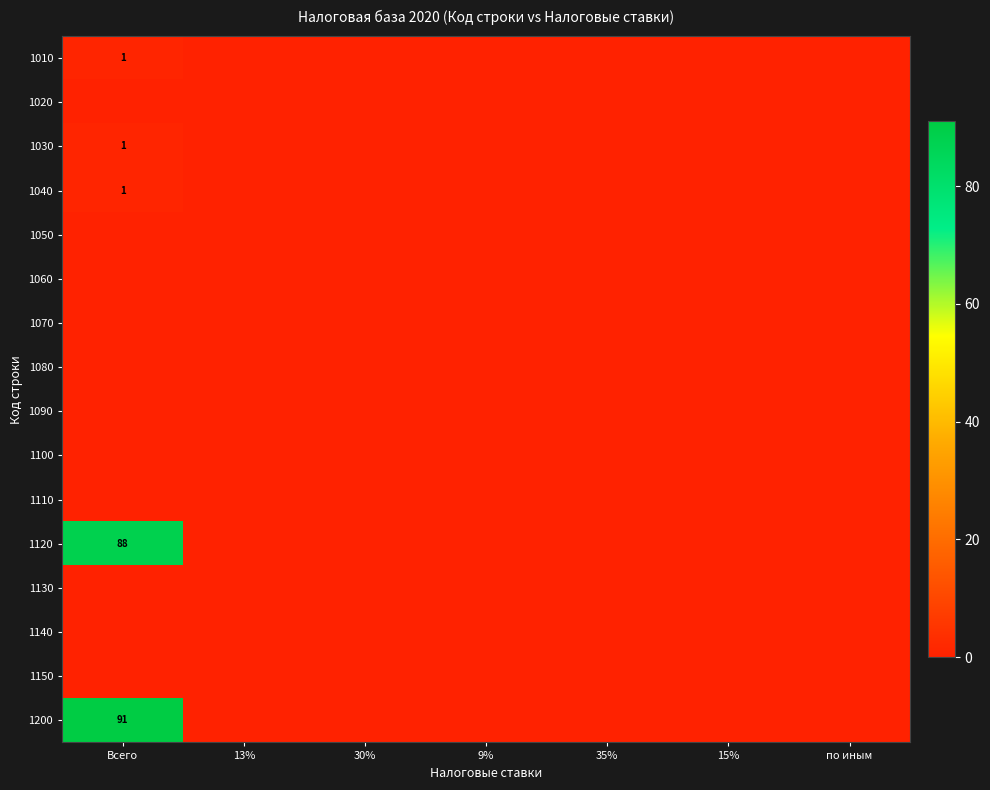

True or false: 1100 has a value of 0 at 35%.

True